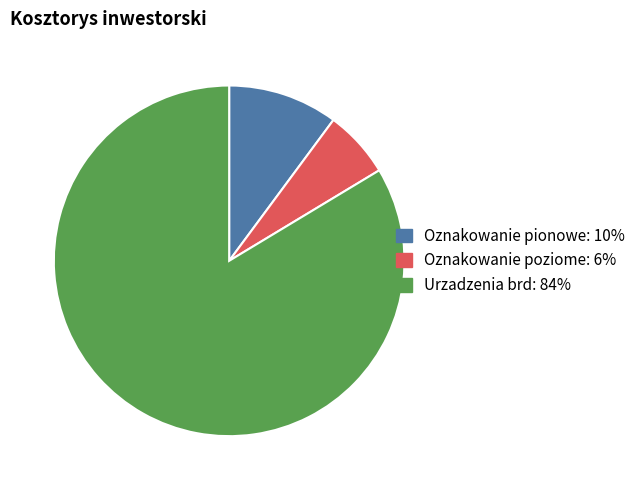

Does any single category account for the majority?

Yes